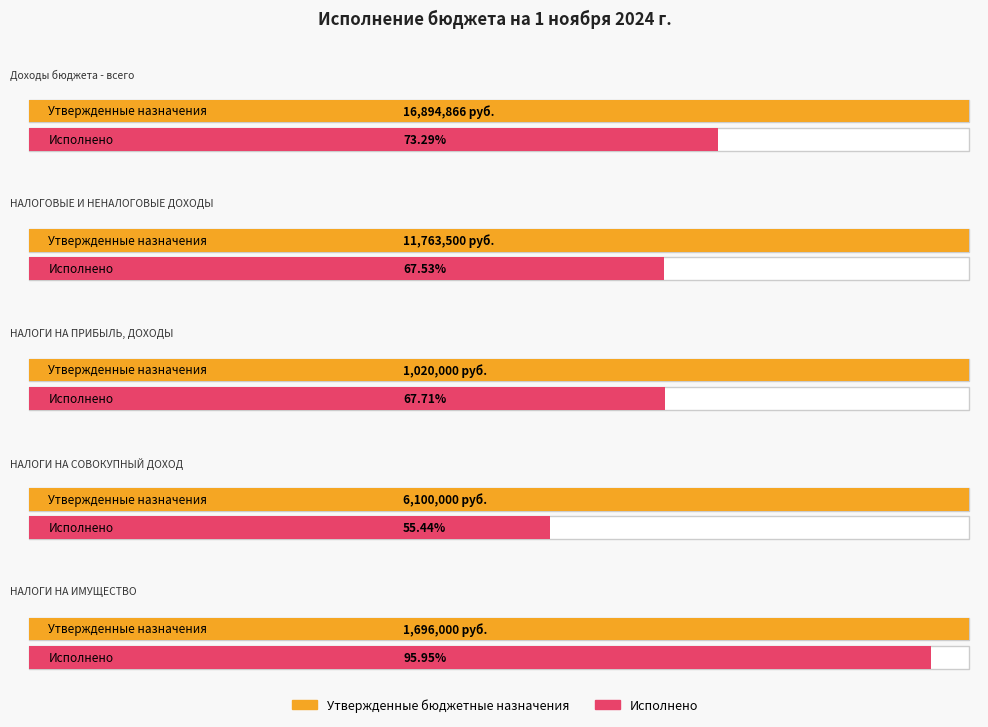

Reading left to right, transcribe all the data shown in this chart.

Утвержденные бюджетные назначения: 16894865.6	11763500.0	1020000.0	6100000.0	1696000.0
Исполнено: 12382073.0	7943638.4	690651.3	3381855.4	1627332.7